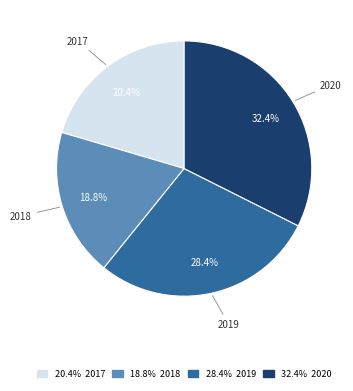

Is there a majority slice in this chart?

No